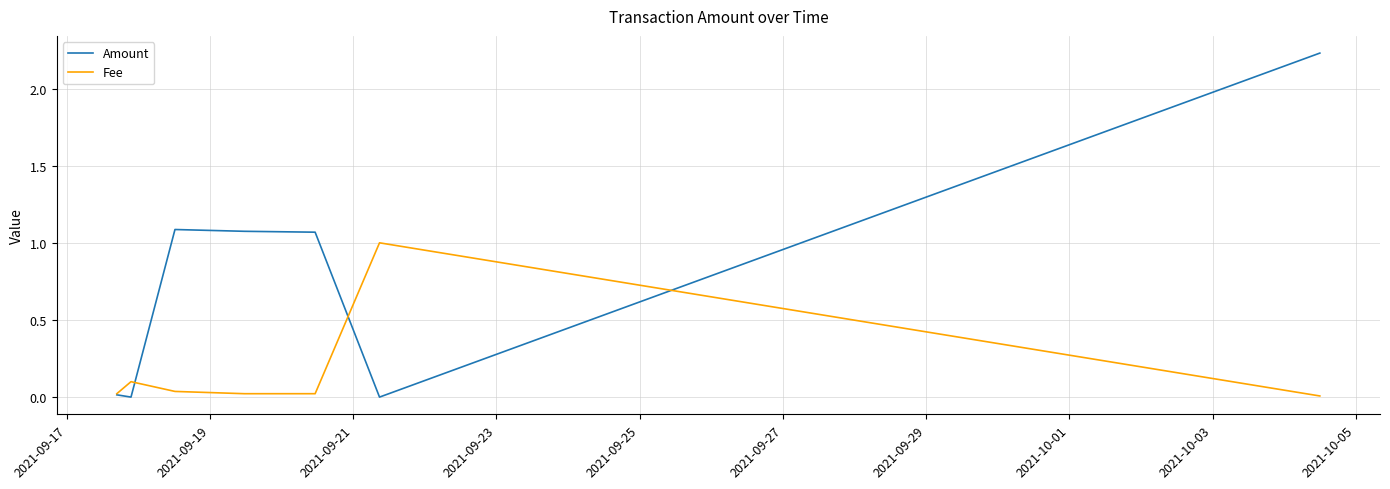

List the series in order of their overall mean, lowest first.

Fee, Amount